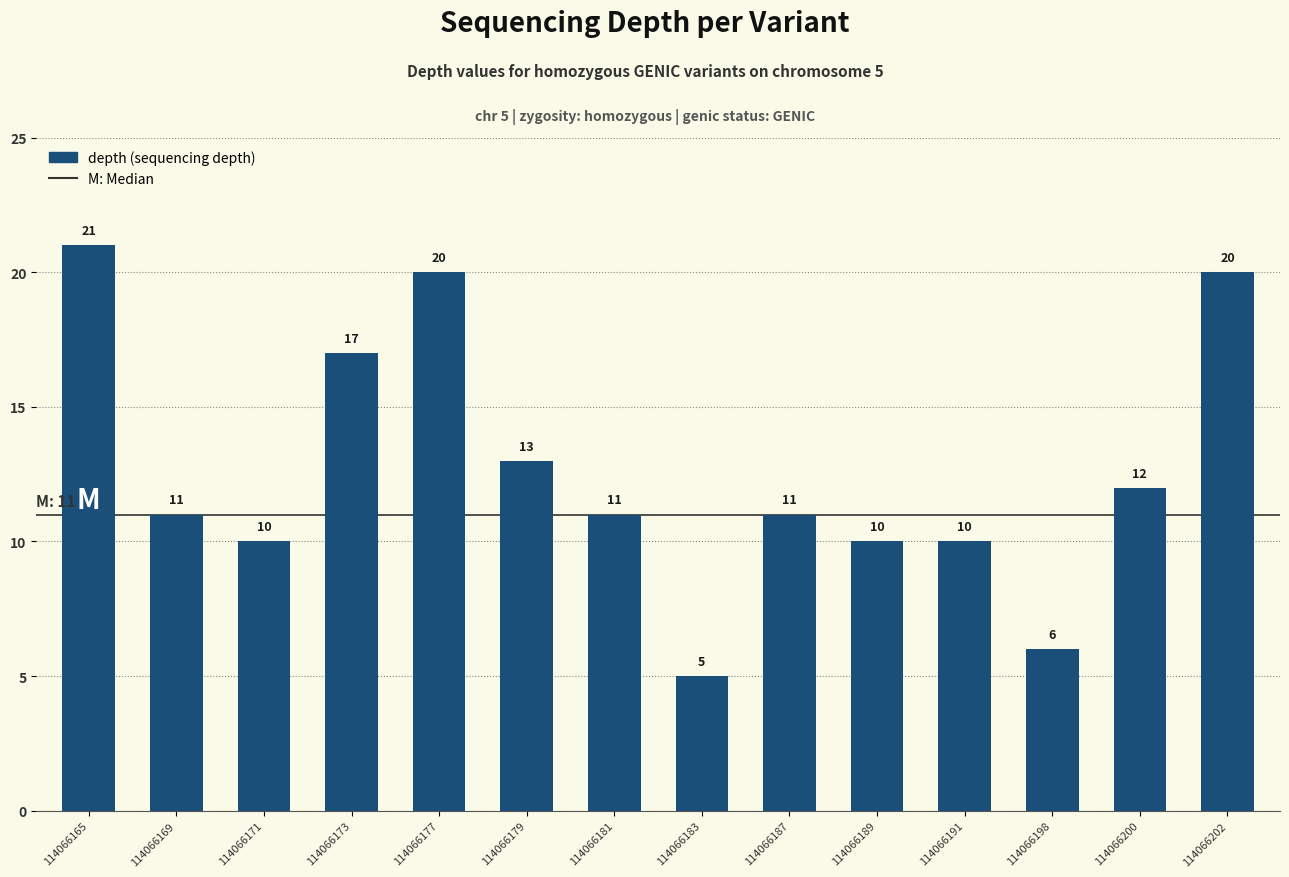

The value at 114066189 is 15. True or false?

False